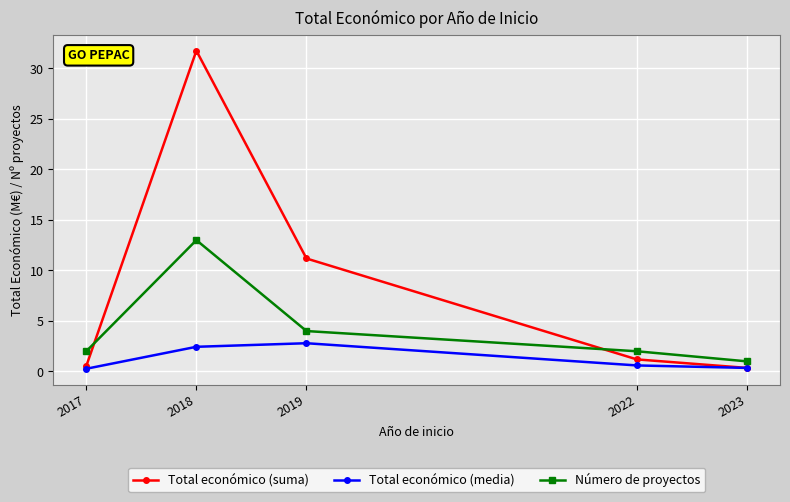

What value does the Total económico (suma) series have at 2018?

31.7